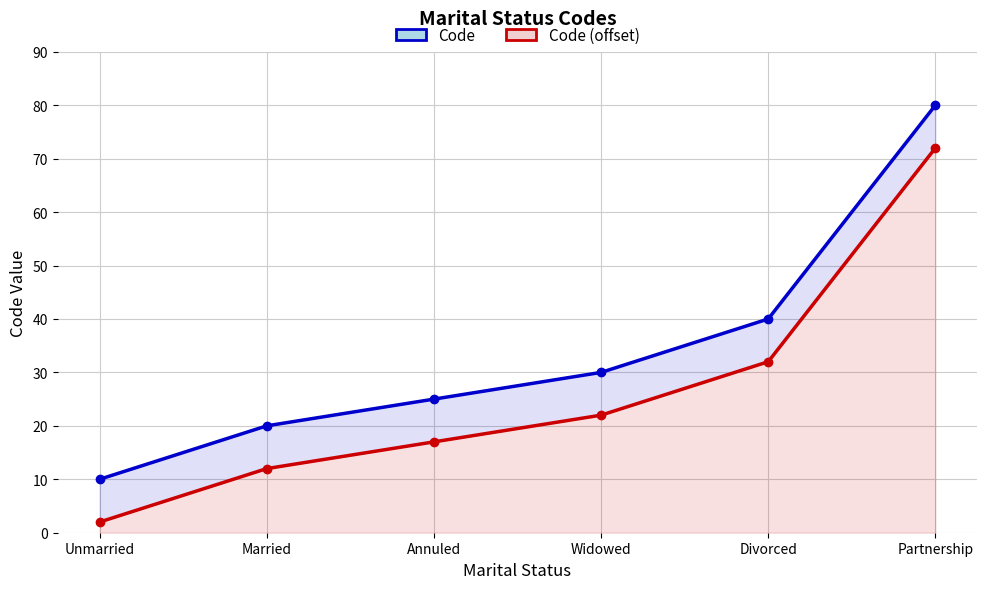

What is the spread (max minus min) of values at Unmarried?

8